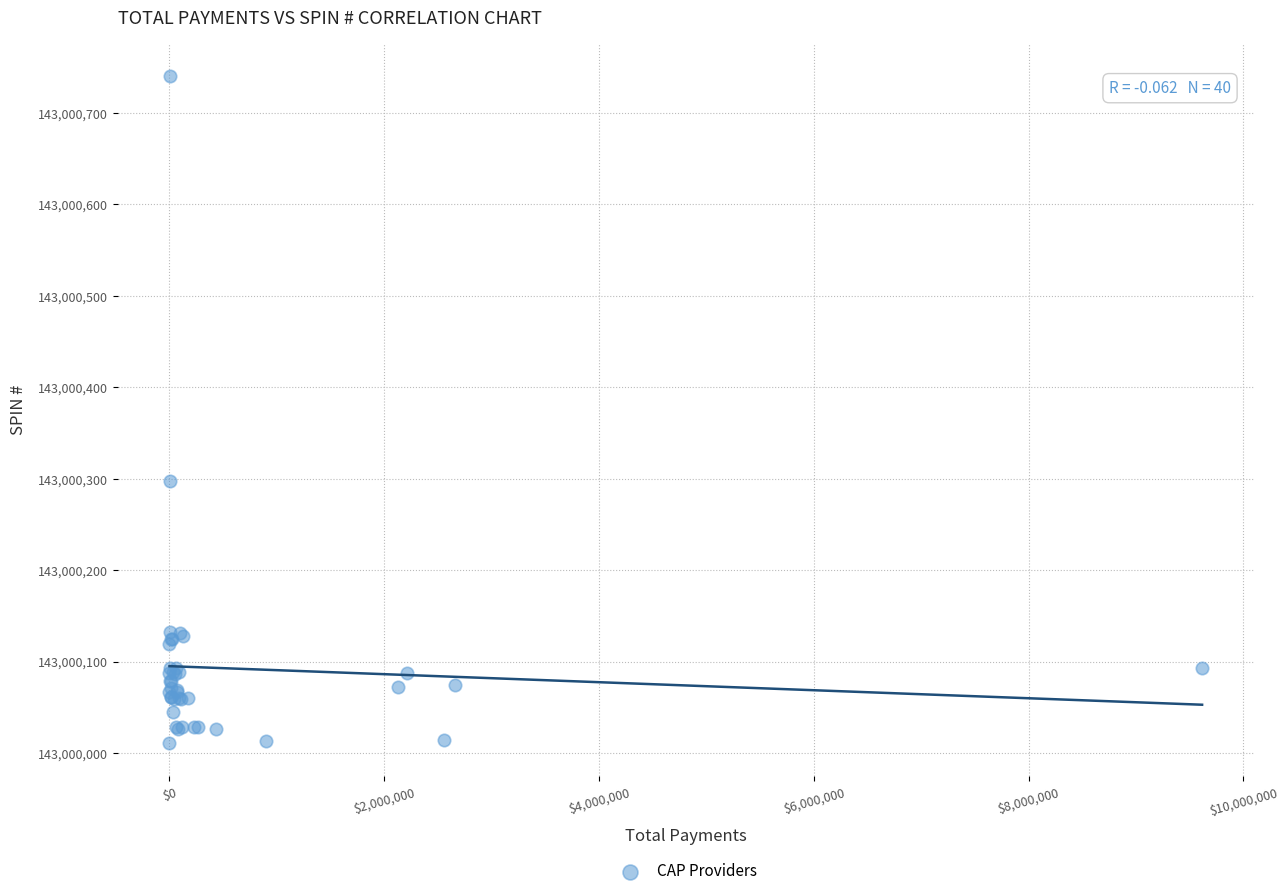

What Y value in the scatter plot is closest to 143000375?

143000297